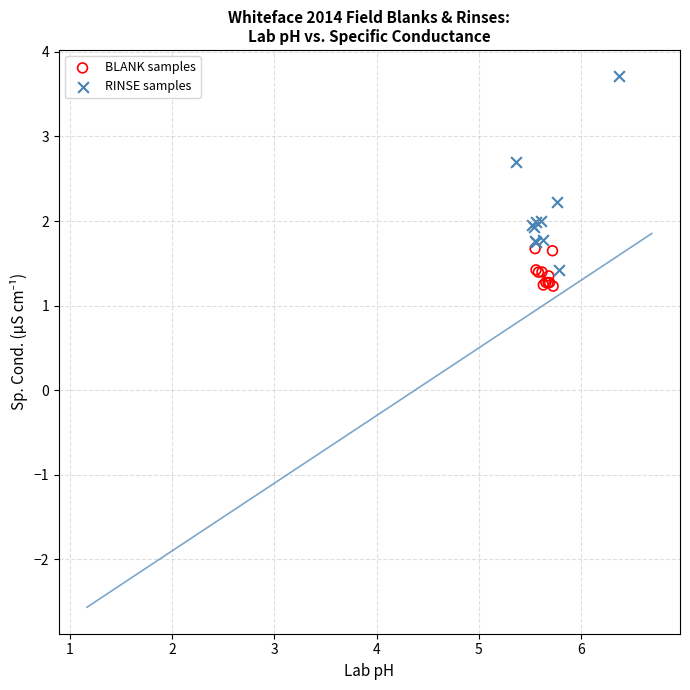

Which series has the widest spread of Y values?

RINSE samples